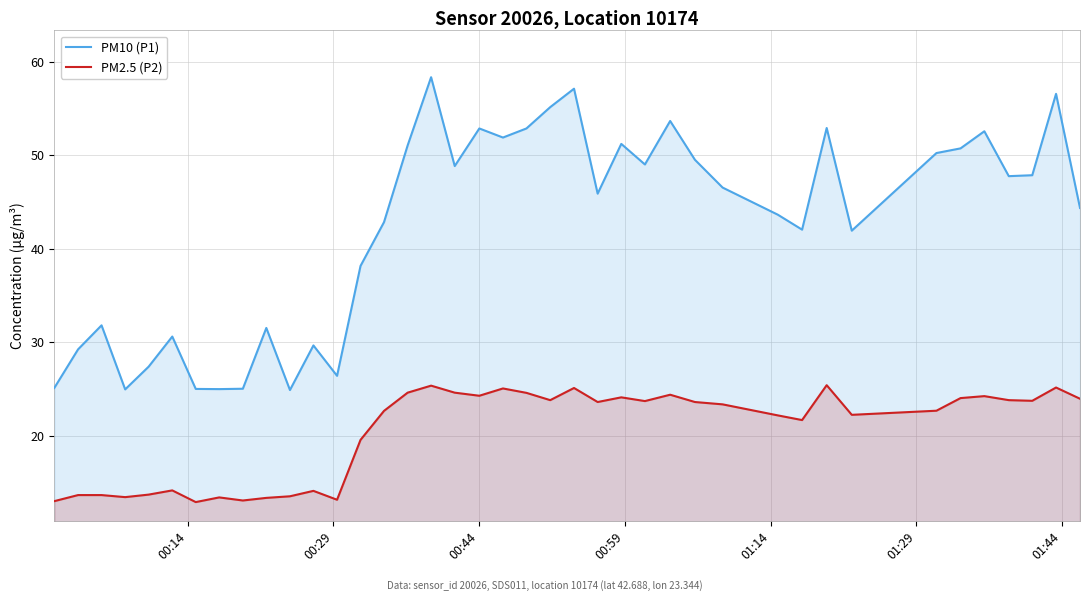

List the series in order of their overall mean, lowest first.

PM2.5 (P2), PM10 (P1)